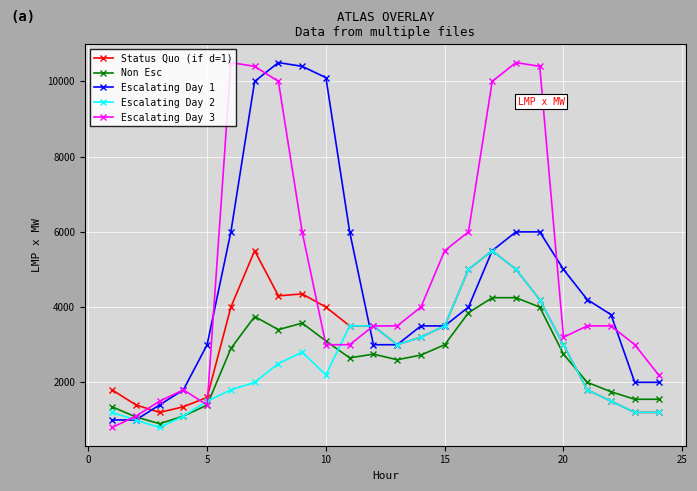

What is the smallest value displayed?

800.0